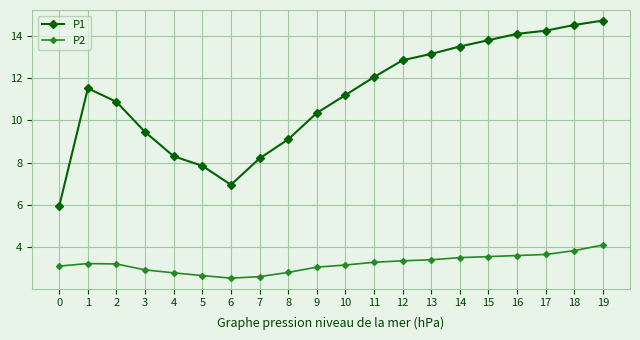

The value of P1 at 5 is 7.8. True or false?

True